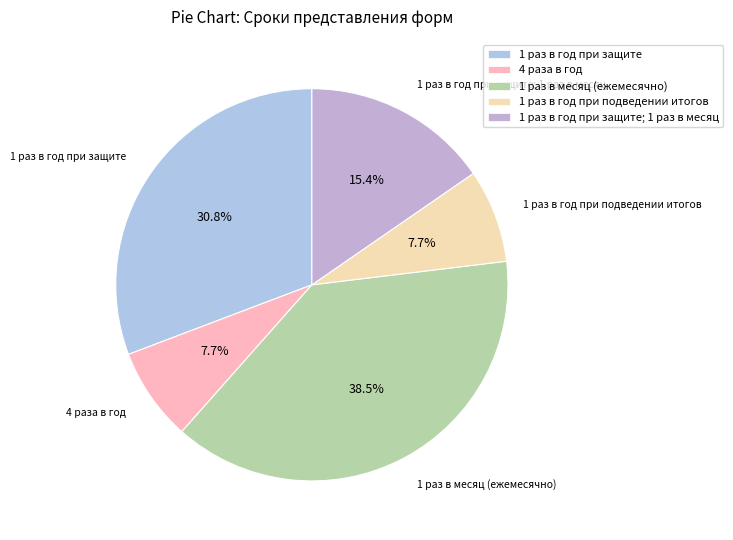

True or false: 4 раза в год accounts for 1% of the total.

False